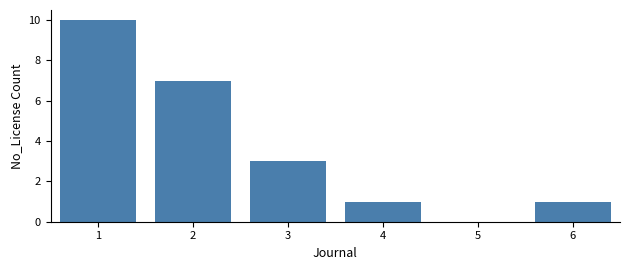

Reading right to left, what are all the values shown in this chart?

6=1	5=0	4=1	3=3	2=7	1=10